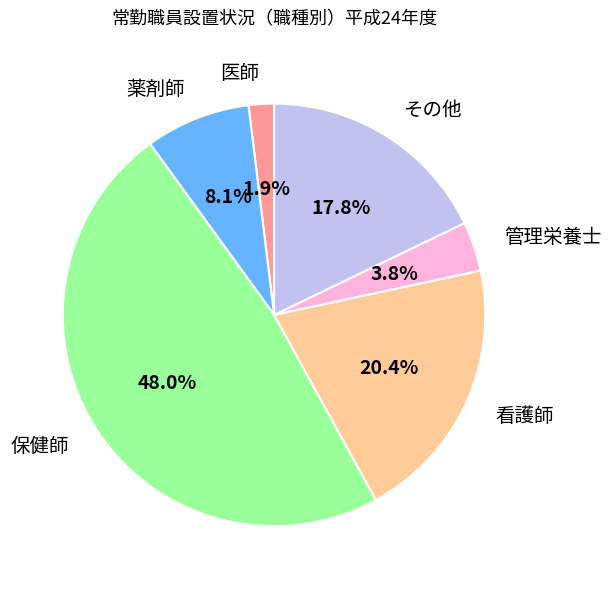

Is it true that 医師 is 2% of the pie?

True